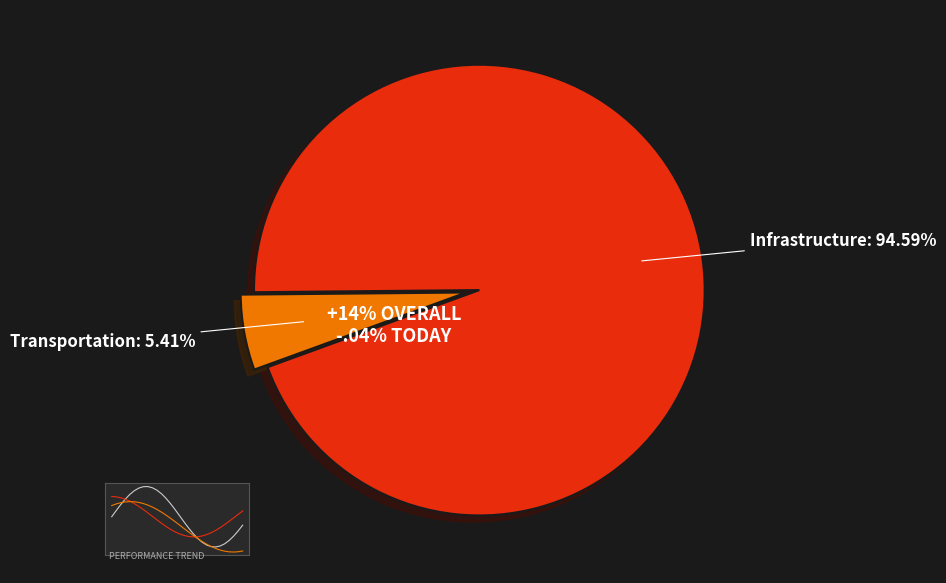

To the nearest percent, what percentage of the pie is Infrastructure?

95%